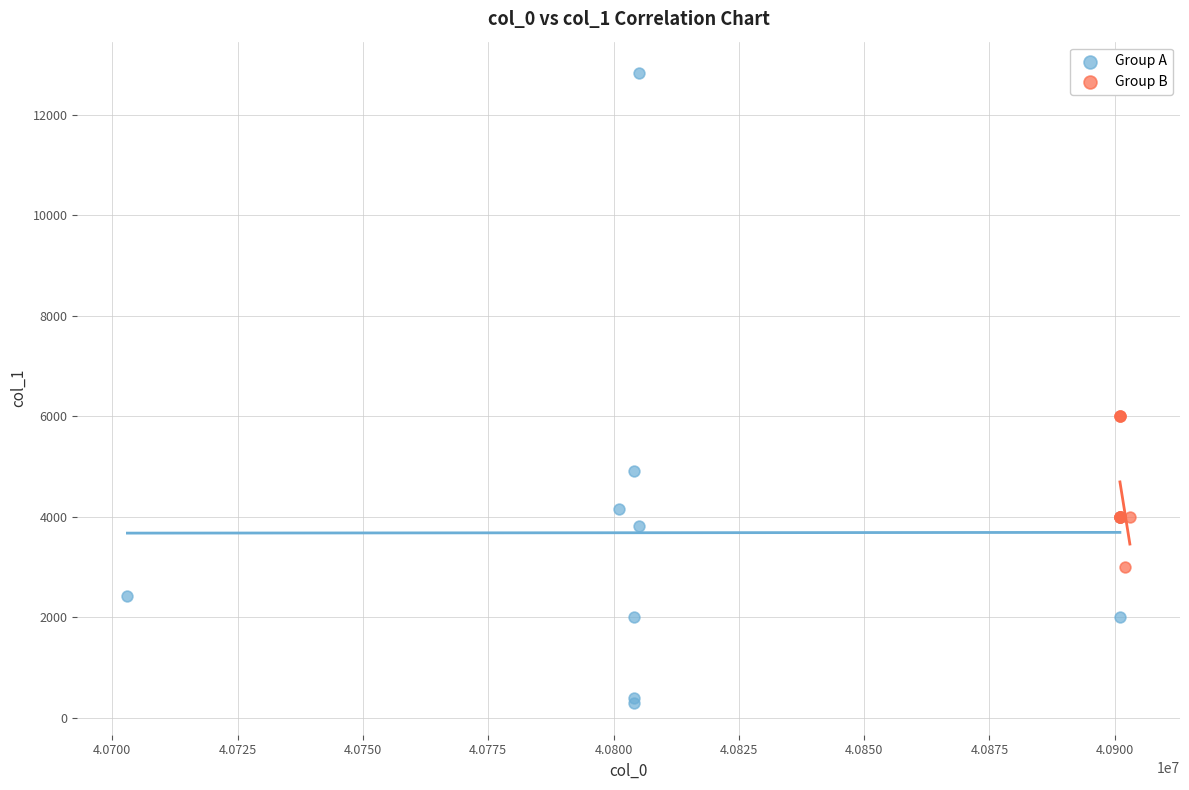

Which series reaches the minimum Y coordinate?

Group A